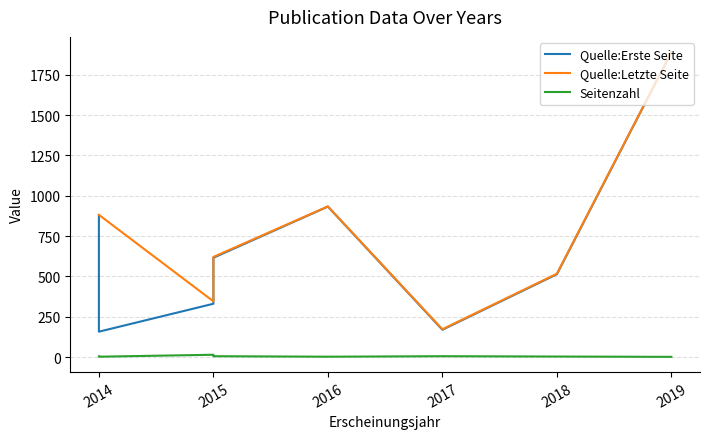

What are all the series names shown in the legend?

Quelle:Erste Seite, Quelle:Letzte Seite, Seitenzahl